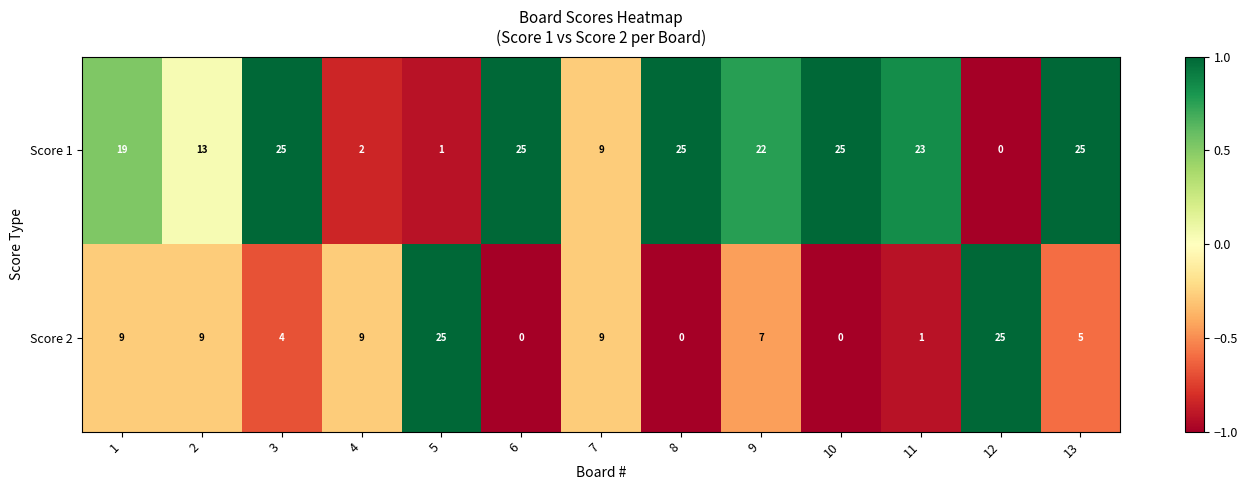

Count the number of categories in the chart.

13